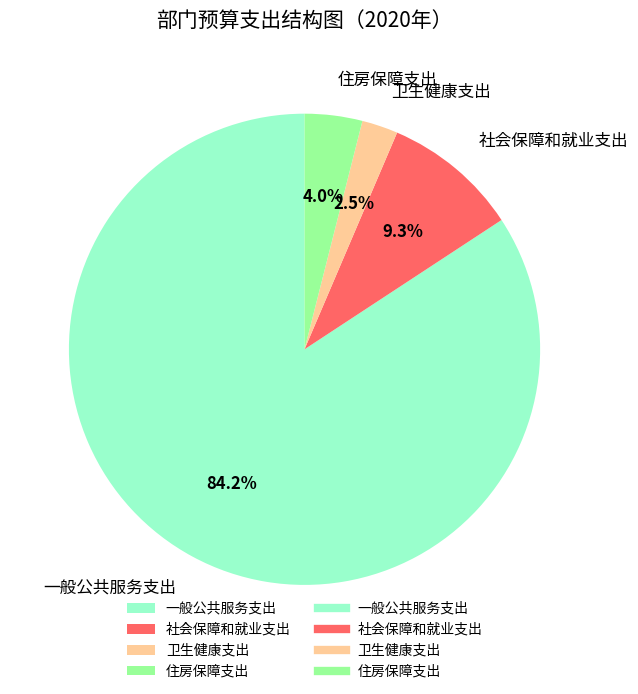

What percentage is the 一般公共服务支出 slice, to the nearest percent?

84%